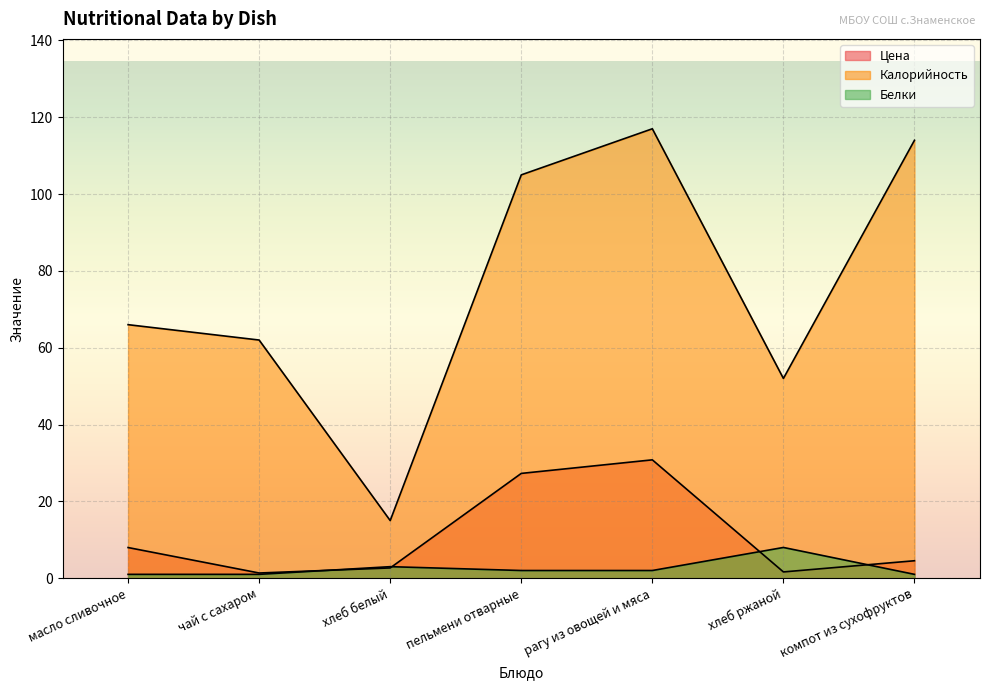

What is the difference between the maximum and minimum values in the Калорийность series?

102.0